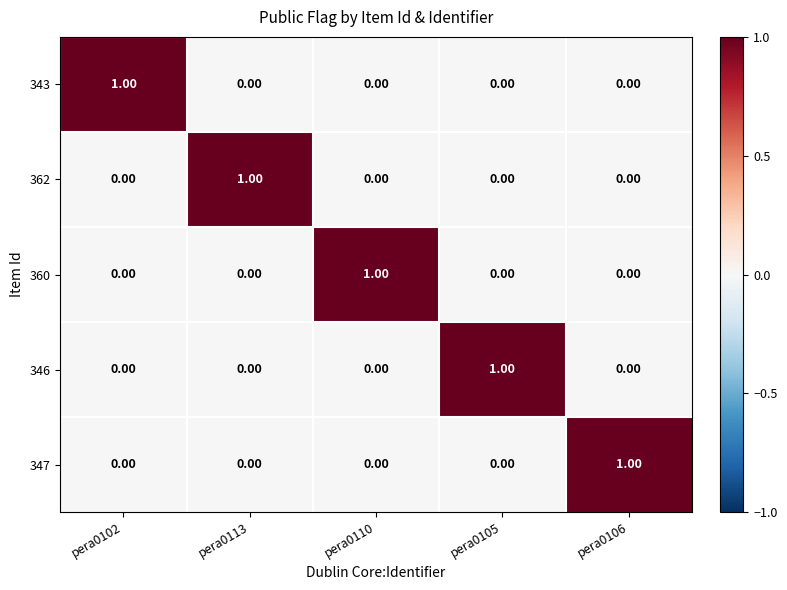

How many series are shown in this chart?

5